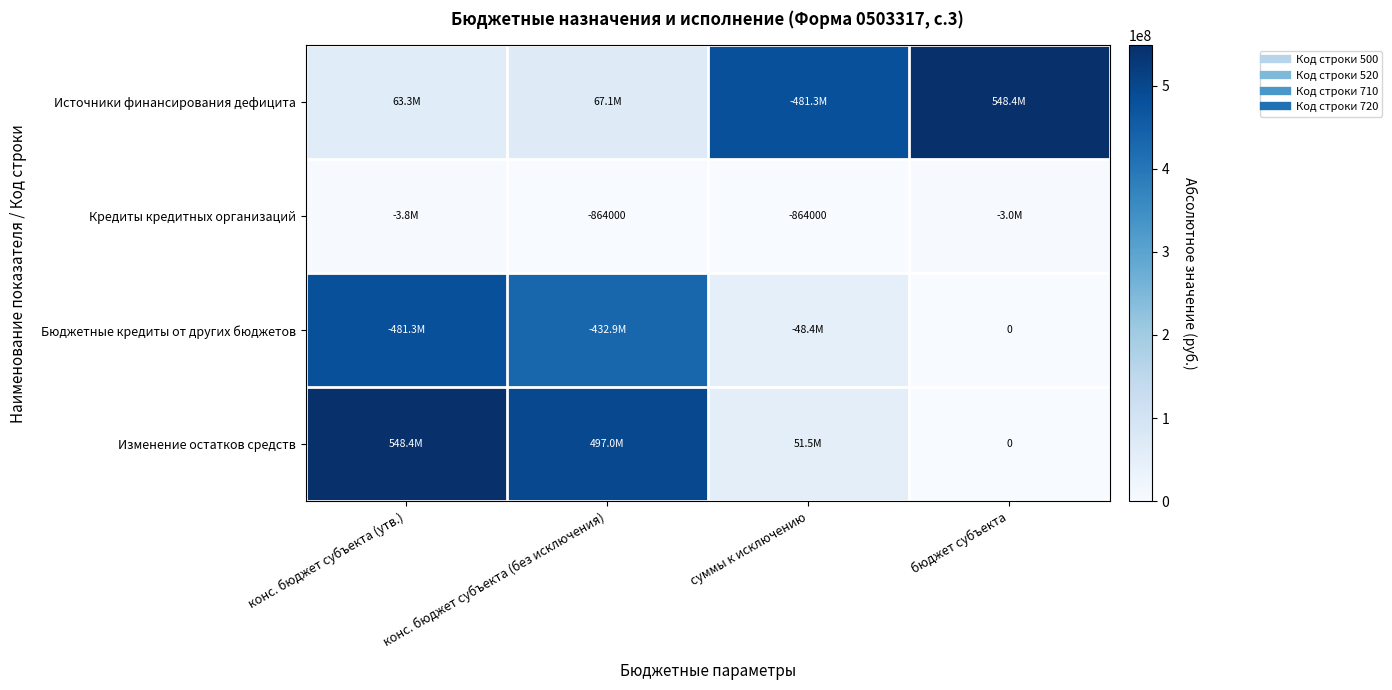

At бюджет субъекта, list the series in order from largest to smallest.

Источники финансирования дефицита, Кредиты кредитных организаций, Бюджетные кредиты от других бюджетов, Изменение остатков средств